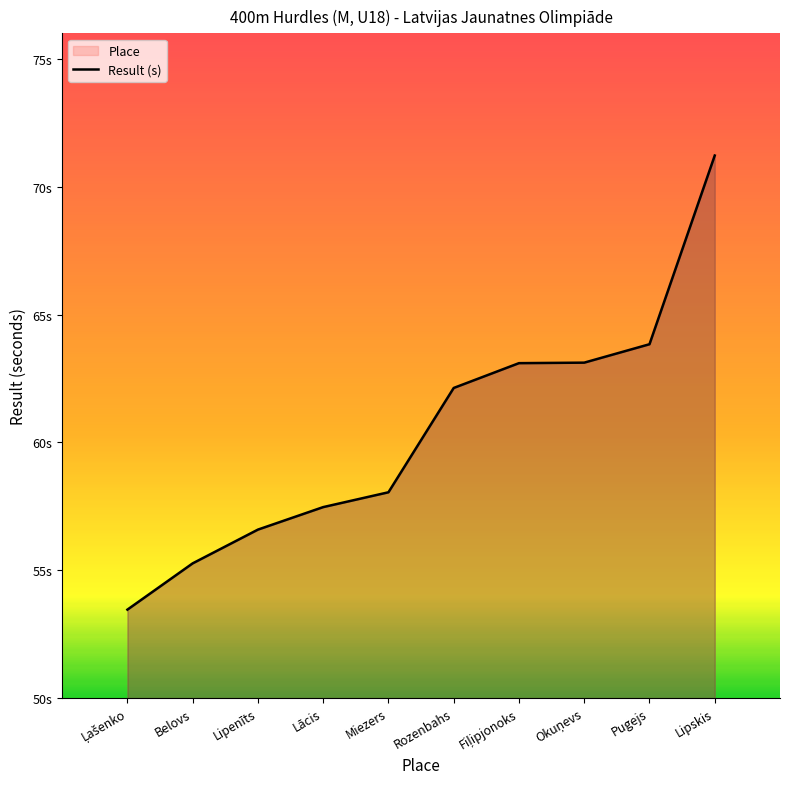

What is the label of the 6th point from the left?

Rozenbahs